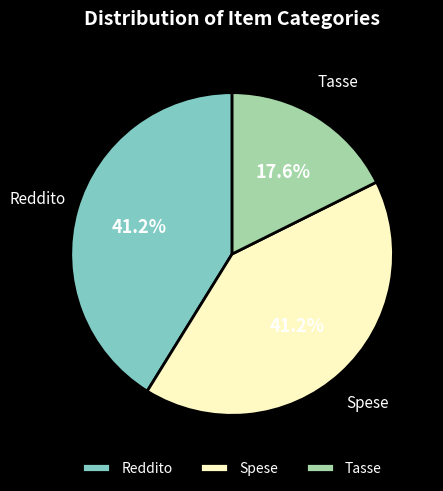

To the nearest percent, what portion does Tasse represent?

18%